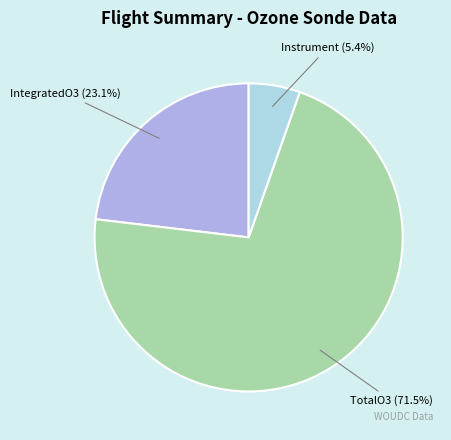

Count the number of slices in the pie.

3